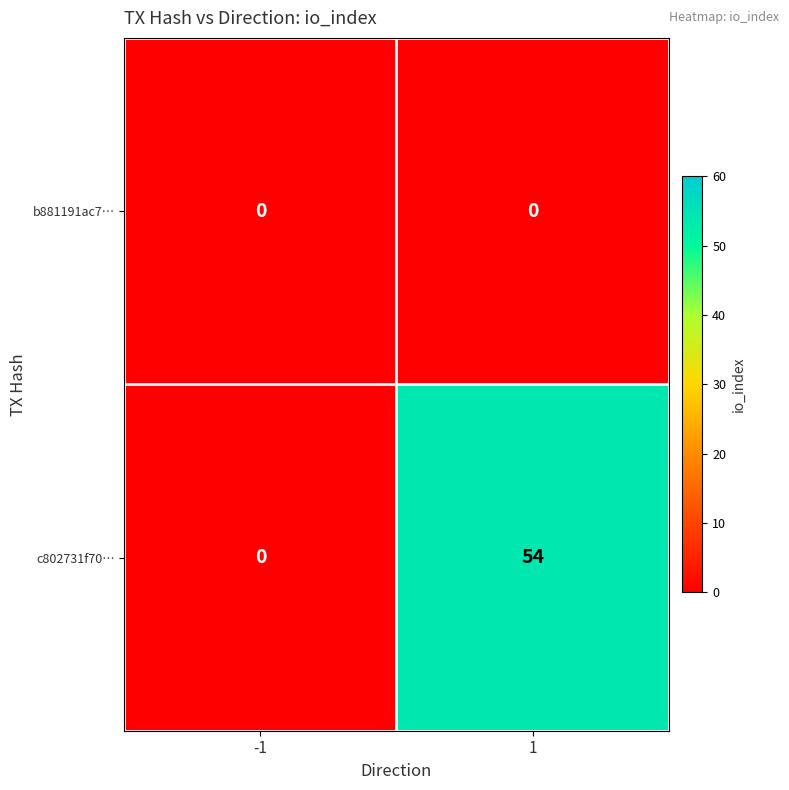

The value of c802731f70… at -1 is 0. True or false?

True